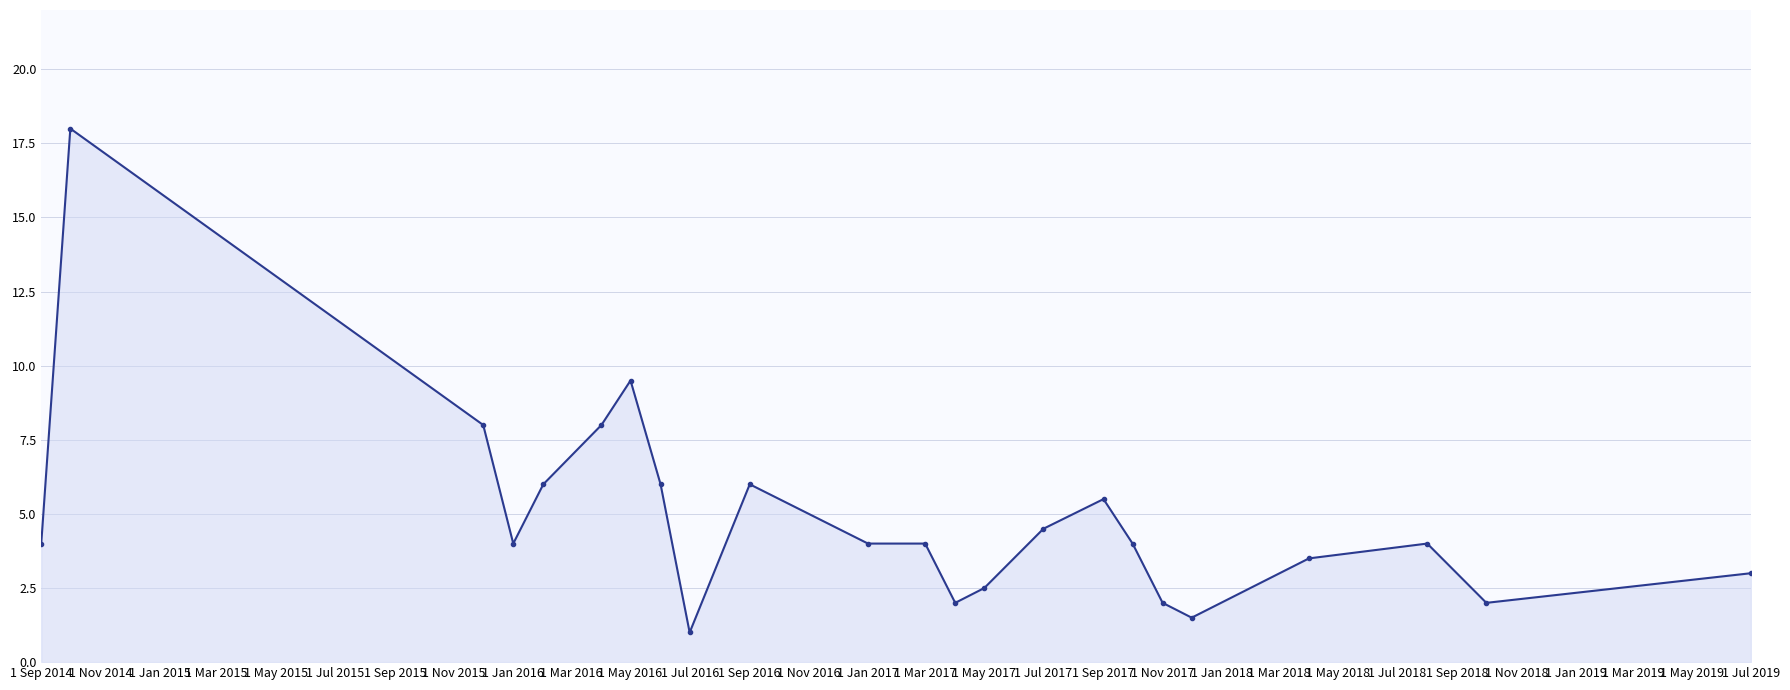

What is the smallest value displayed?

1.0